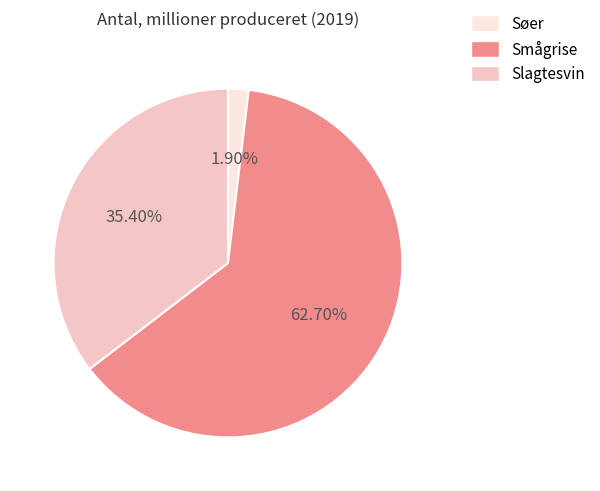

To the nearest percent, what percentage of the pie is Søer?

2%